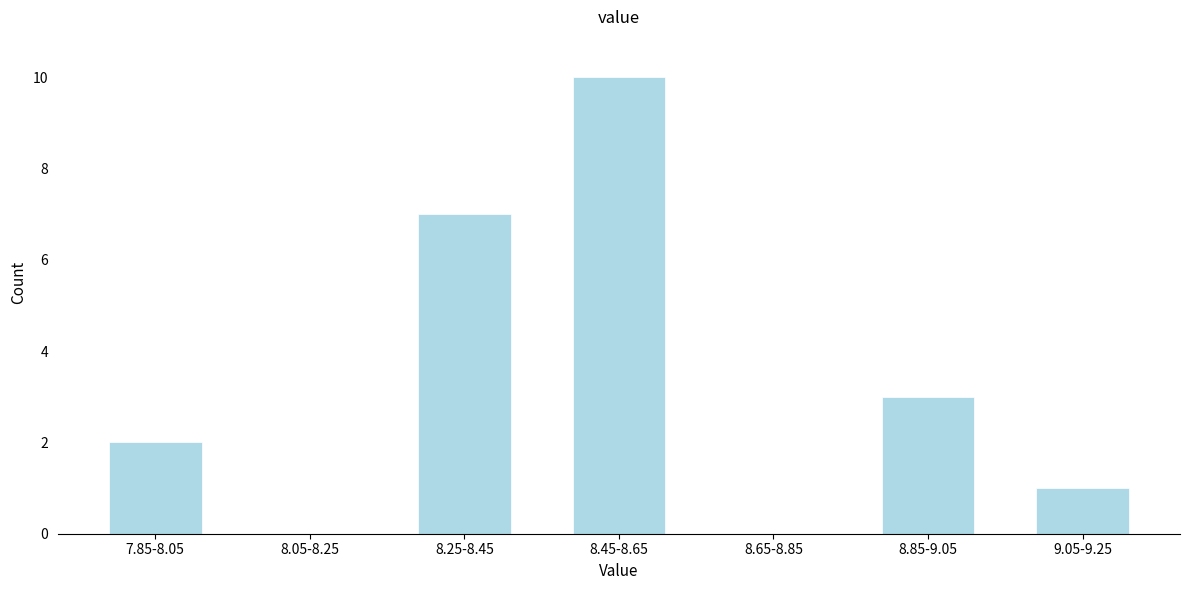

Reading left to right, transcribe all the data shown in this chart.

7.85-8.05=2	8.05-8.25=0	8.25-8.45=7	8.45-8.65=10	8.65-8.85=0	8.85-9.05=3	9.05-9.25=1